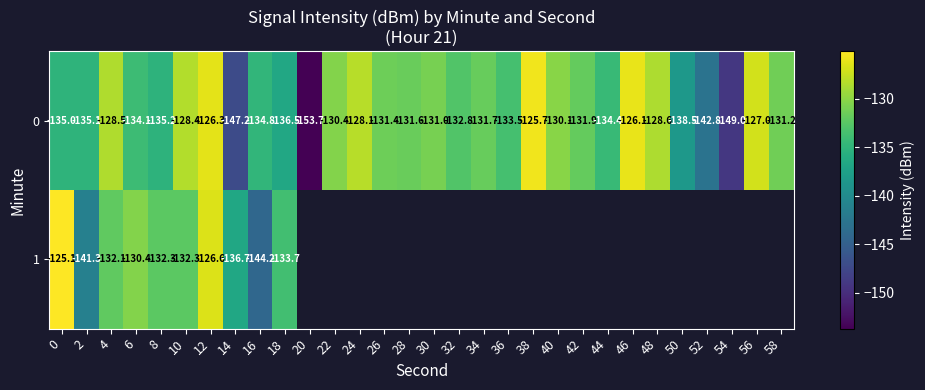

The 0 series shows -192.6 at 30. True or false?

False